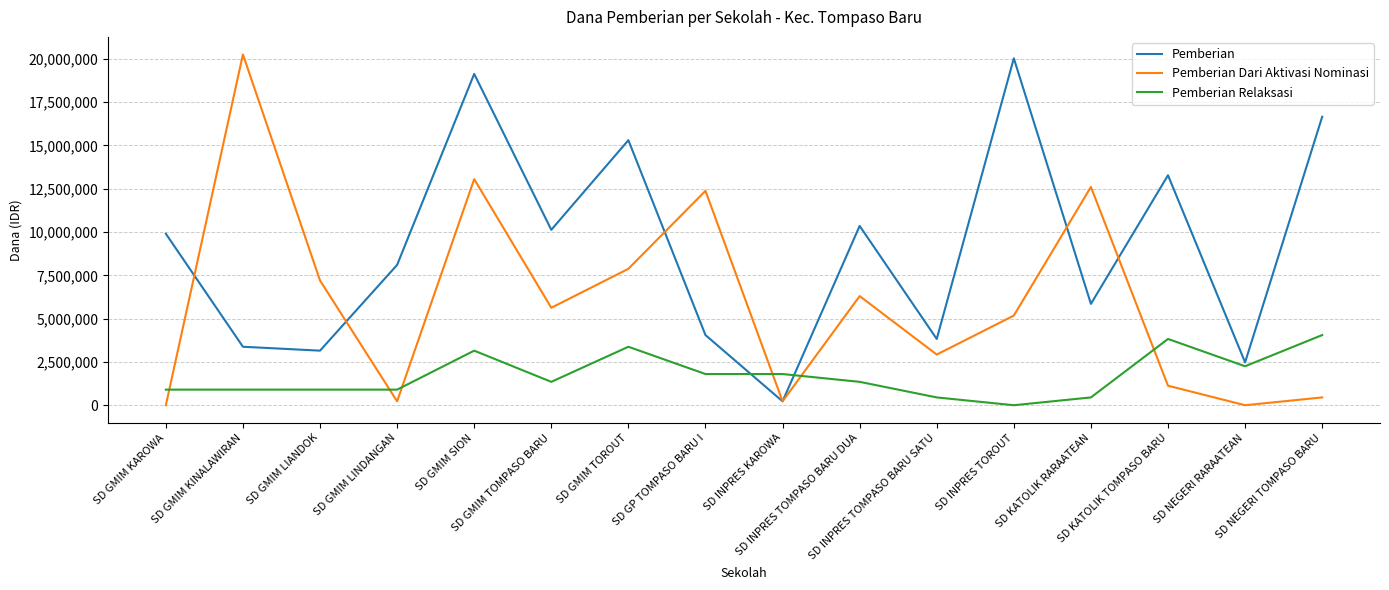

Reading left to right, extract all data points from this chart.

Pemberian: 9900000	3375000	3150000	8100000	19125000	10125000	15300000	4050000	225000	10350000	3825000	20025000	5850000	13275000	2475000	16650000
Pemberian Dari Aktivasi Nominasi: 0	20250000	7200000	225000	13050000	5625000	7875000	12375000	225000	6300000	2925000	5175000	12600000	1125000	0	450000
Pemberian Relaksasi: 900000	900000	900000	900000	3150000	1350000	3375000	1800000	1800000	1350000	450000	0	450000	3825000	2250000	4050000